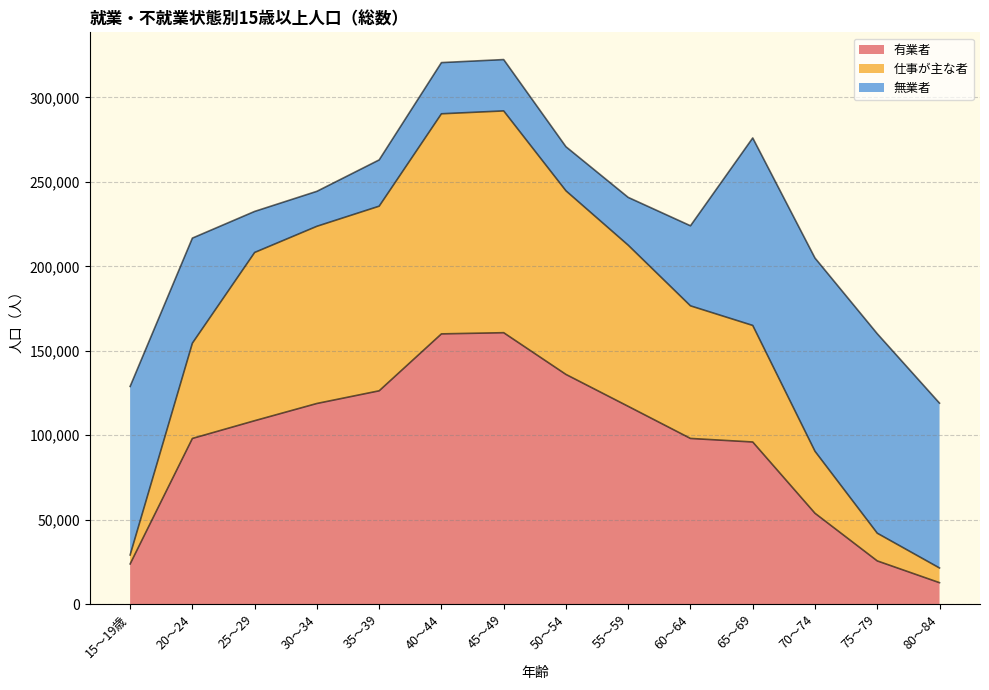

The value of 有業者 at 35～39 is 75556. True or false?

False